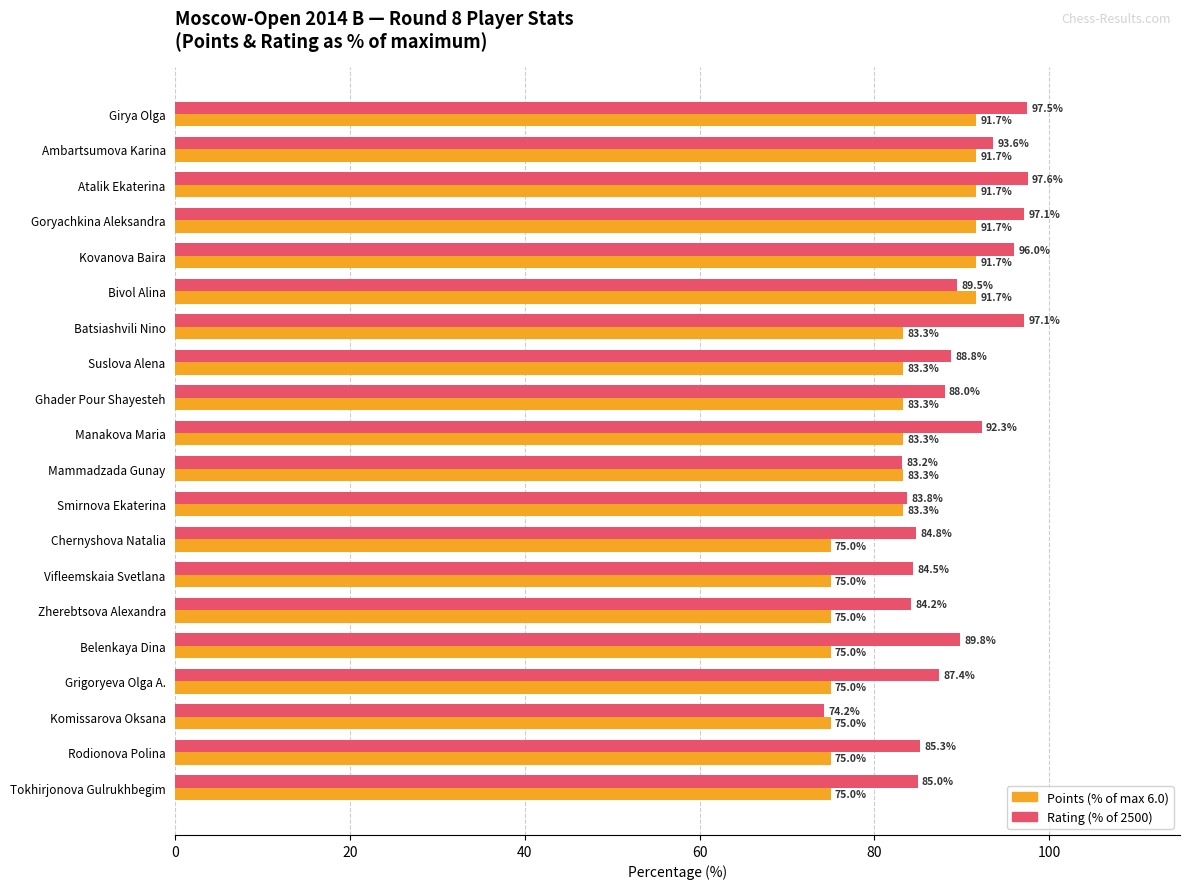

Which category has the highest value in the Rating (% of 2500) series?

Atalik Ekaterina